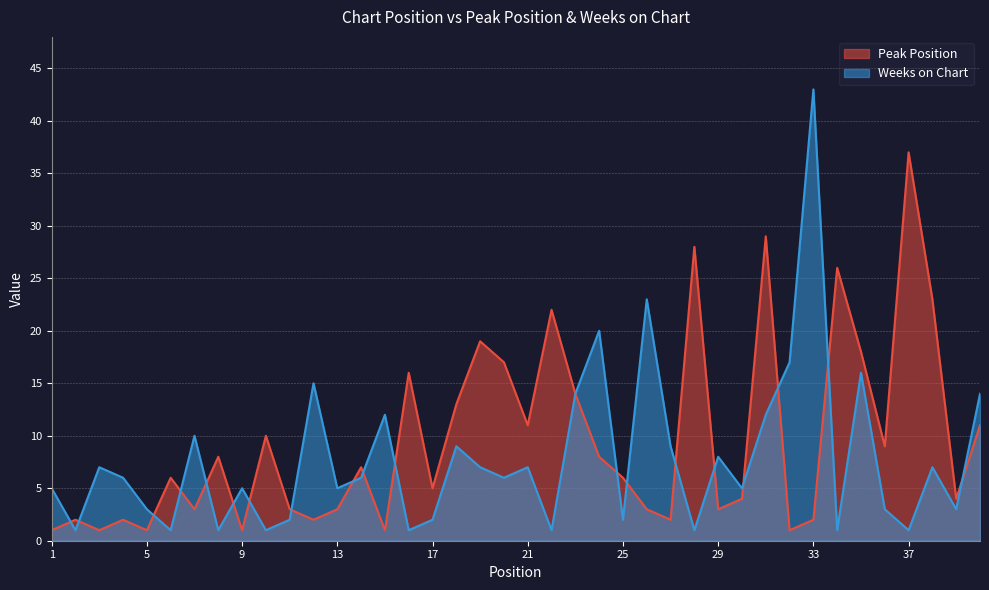

How many intersections are there between Weeks on Chart and Peak Position?

19